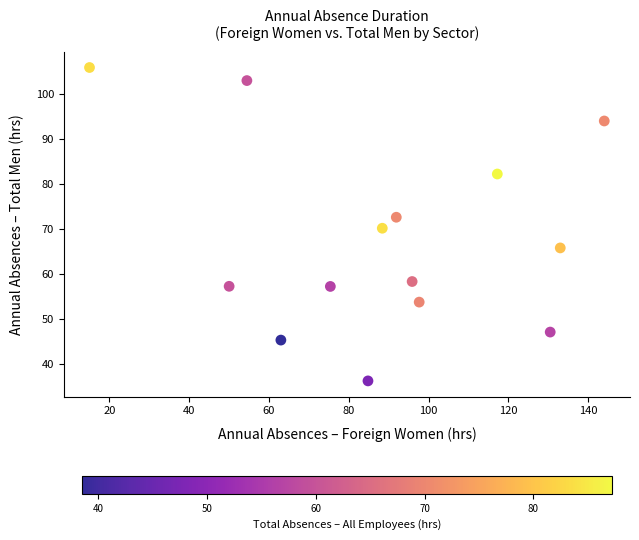

What Y value in the scatter plot is closest to 71?

70.2